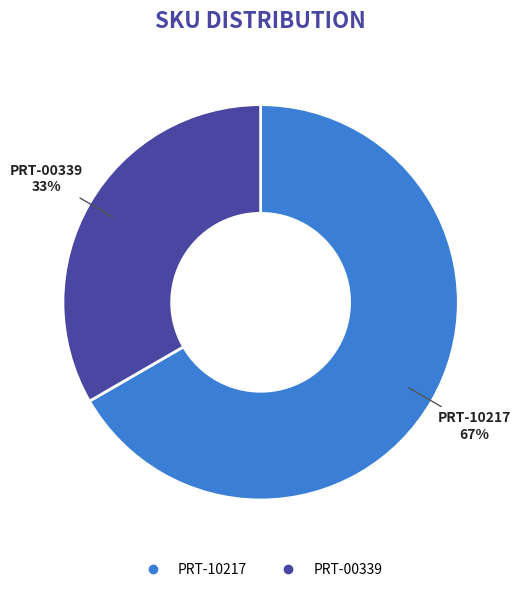

Is there any slice that represents more than half of the pie?

Yes